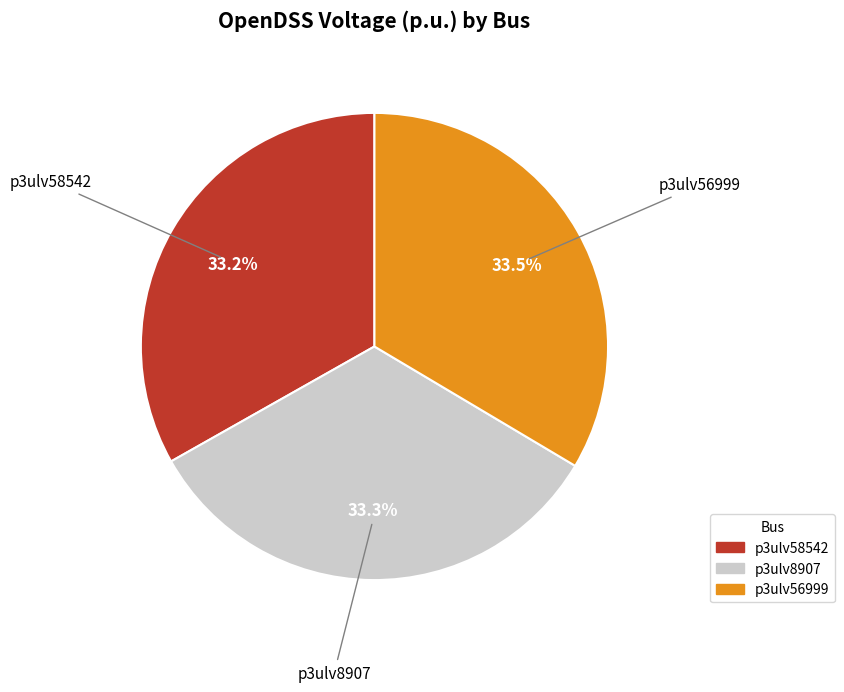

The p3ulv58542 slice represents 41% of the pie. True or false?

False